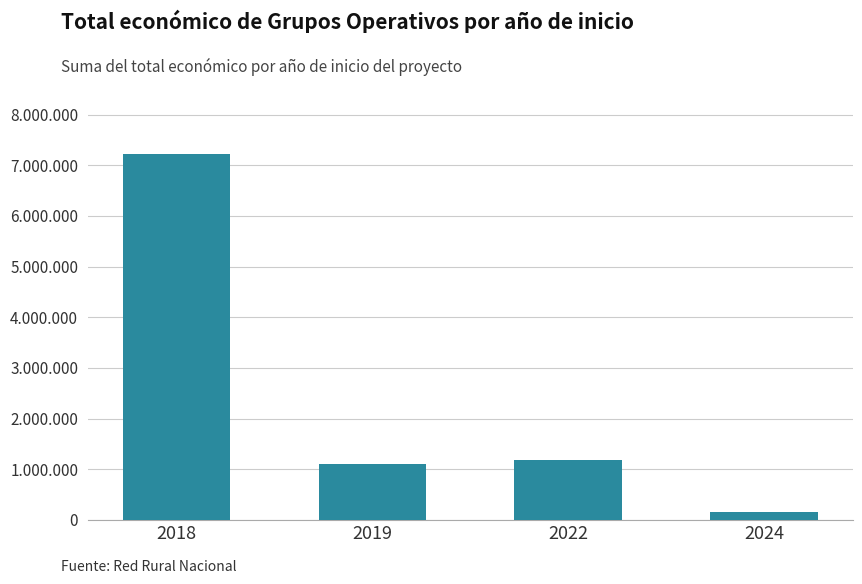

List the labels in order of value, smallest first.

2024, 2019, 2022, 2018